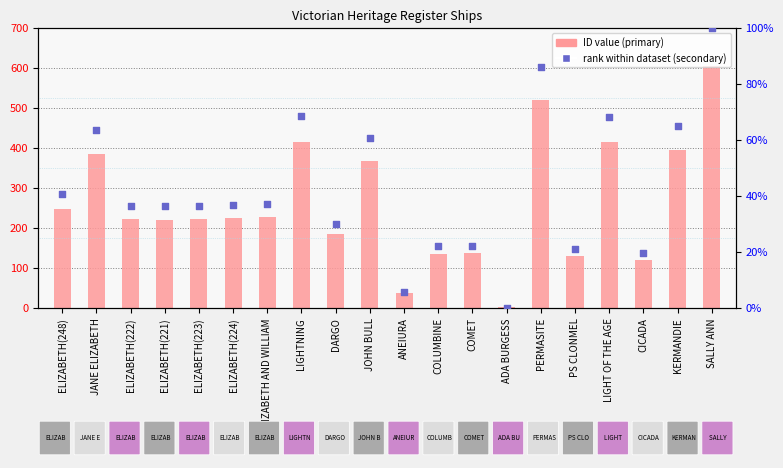

What is the total value across all series at DARGO?

214.1